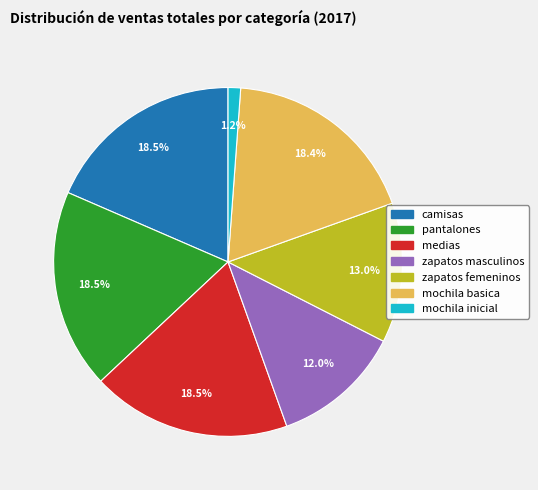

To the nearest percent, what is the combined percentage of zapatos masculinos and mochila basica?

30%